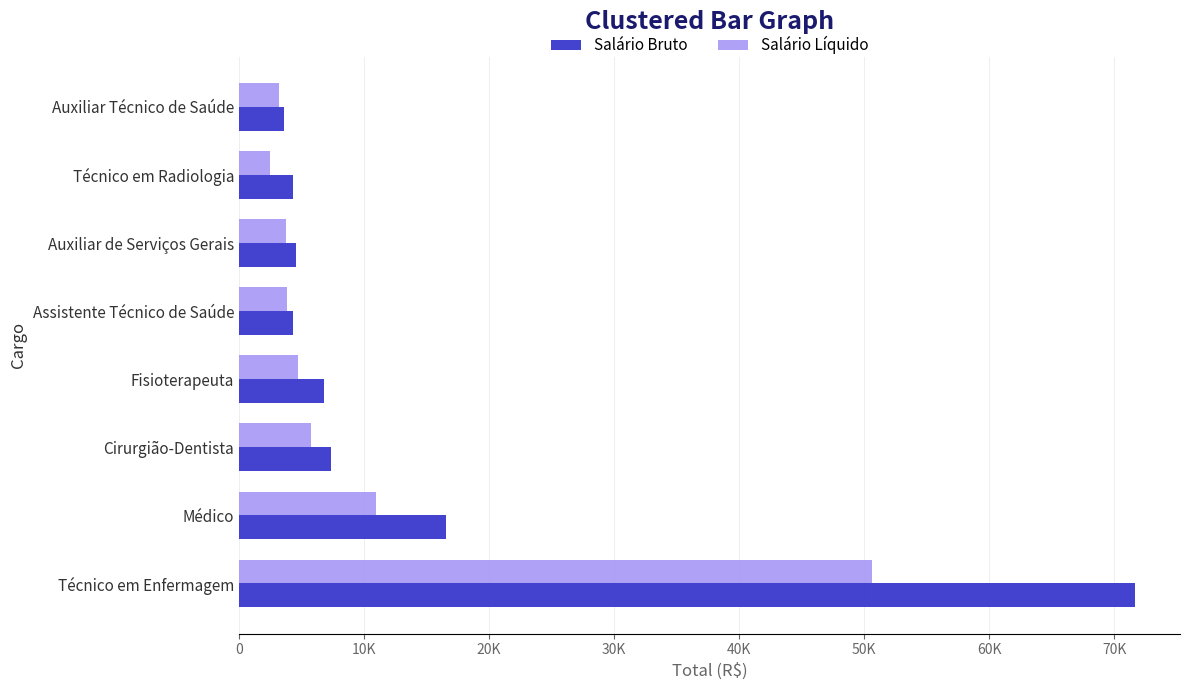

What are all the series names shown in the legend?

Salário Bruto, Salário Líquido